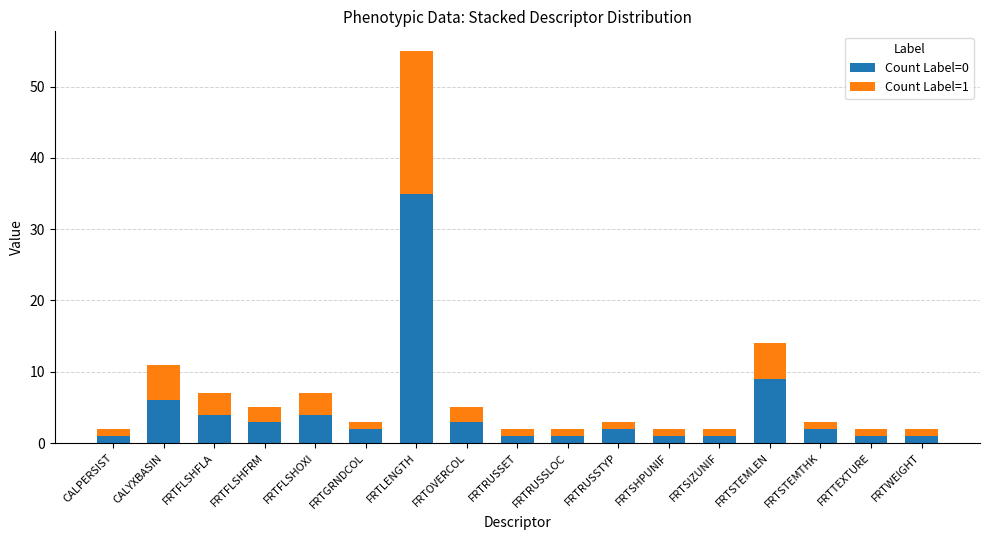

What is the sum of the Count Label=0 values at CALPERSIST and FRTRUSSLOC?

2